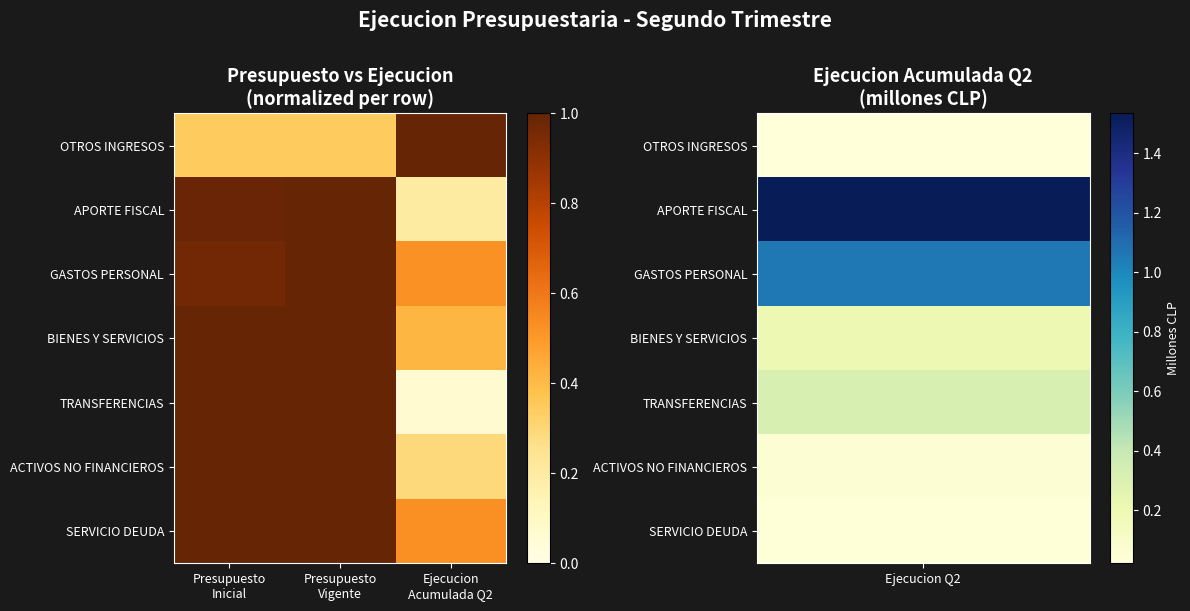

Which label corresponds to the smallest value in the chart?

Ejecucion
Acumulada Q2